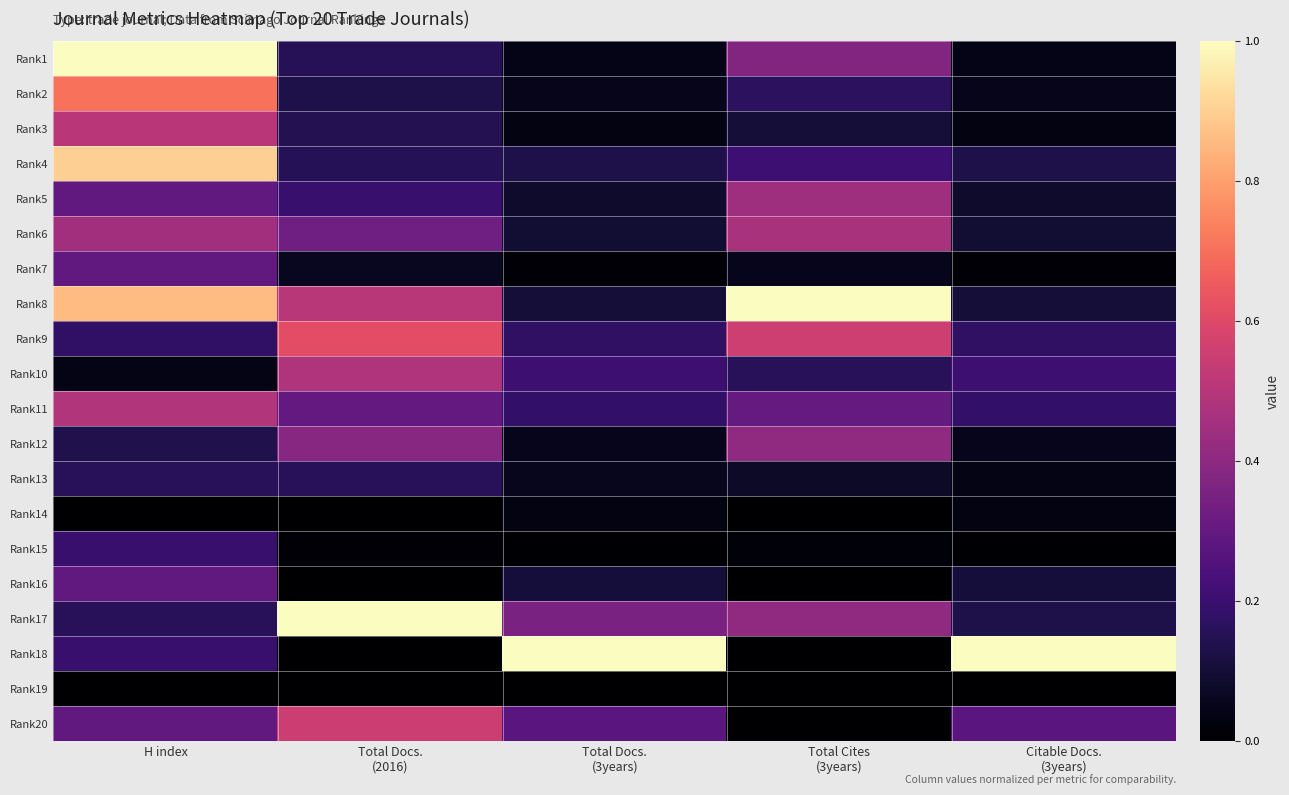

Rank the series by their maximum value, from highest to lowest.

Rank1, Rank8, Rank17, Rank18, Rank4, Rank2, Rank9, Rank20, Rank3, Rank11, Rank10, Rank6, Rank5, Rank12, Rank7, Rank16, Rank15, Rank13, Rank14, Rank19